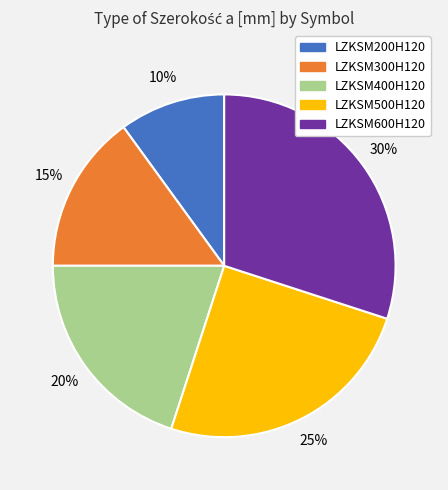

To the nearest percent, what portion does LZKSM500H120 represent?

25%